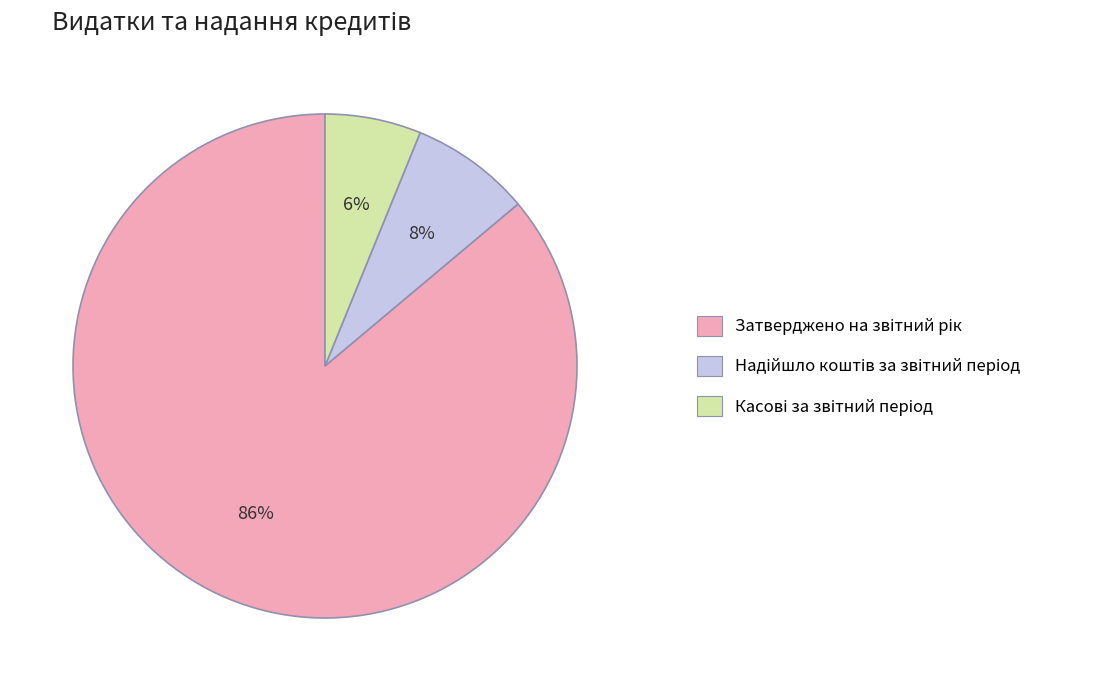

How many segments does this pie chart have?

3